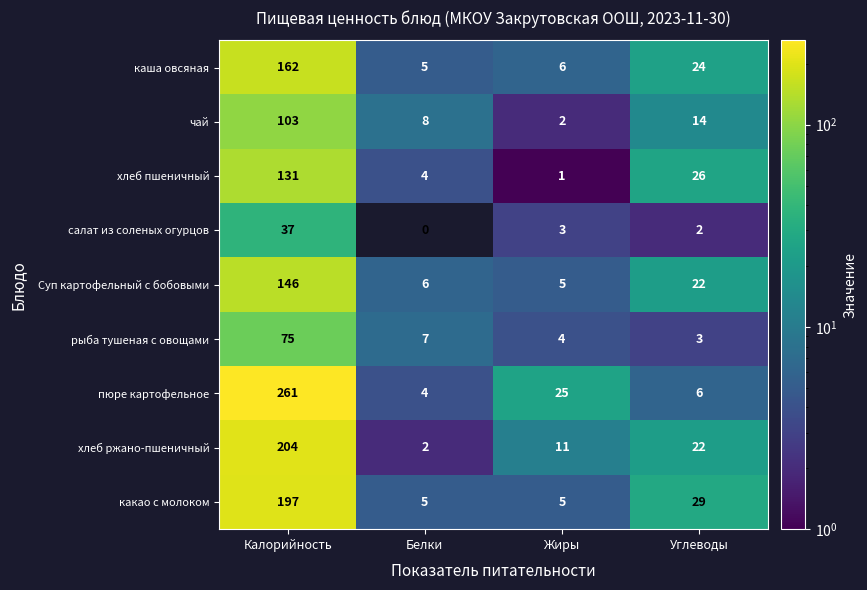

Which category has the lowest value across all series?

Белки